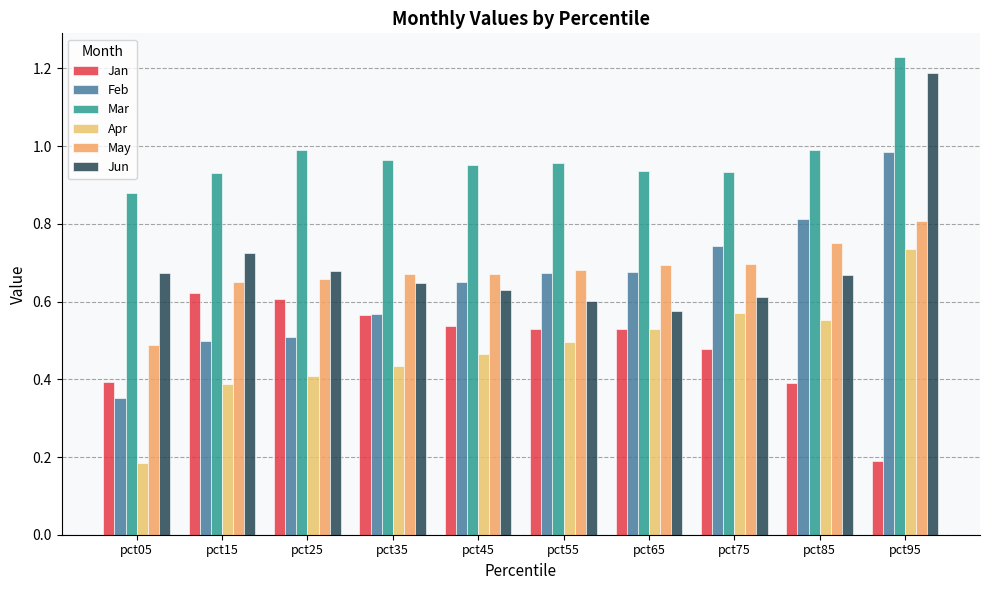

Are the bars horizontal?

No